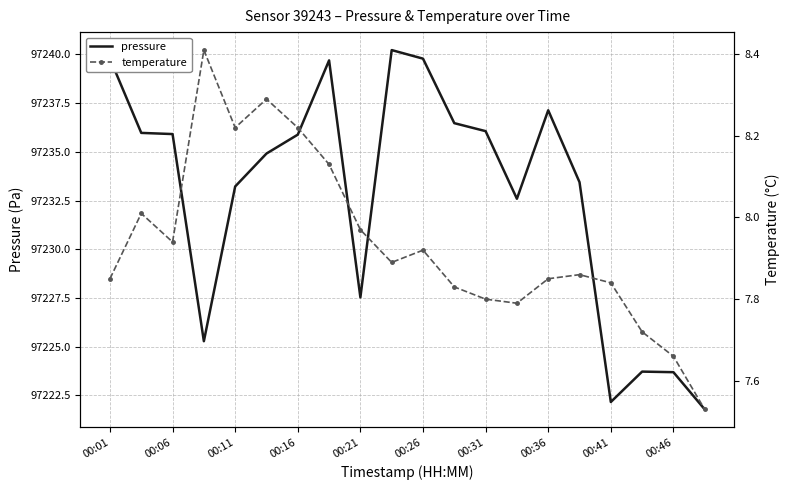

Which series has the widest spread of values?

pressure